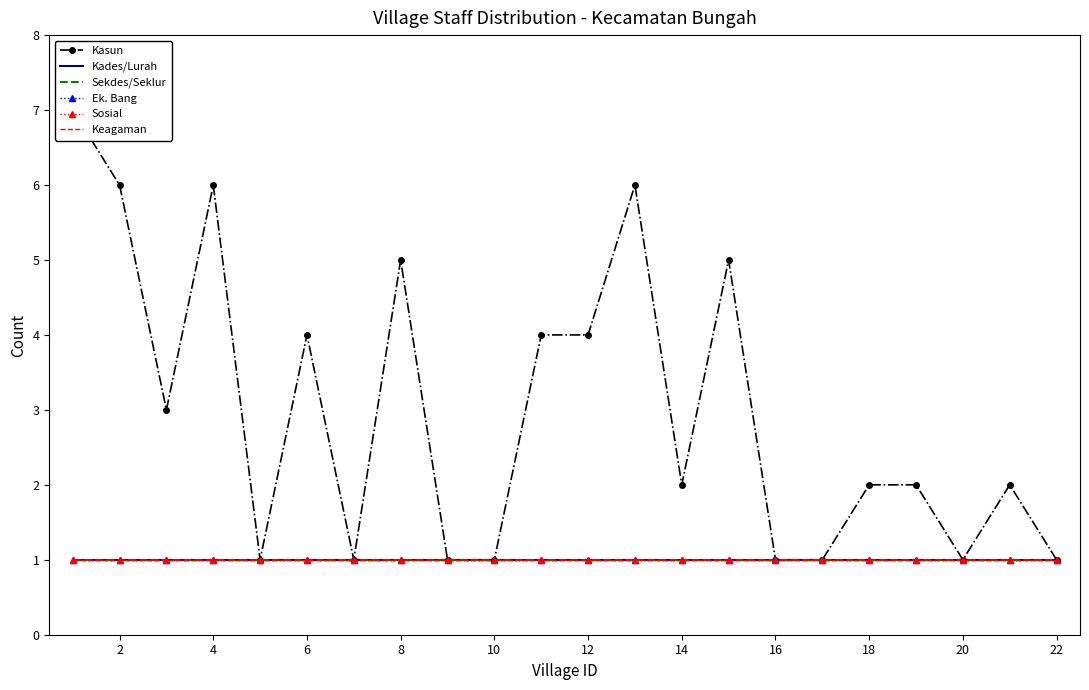

What is the sum of the Kades/Lurah values at 17 and 20?

2